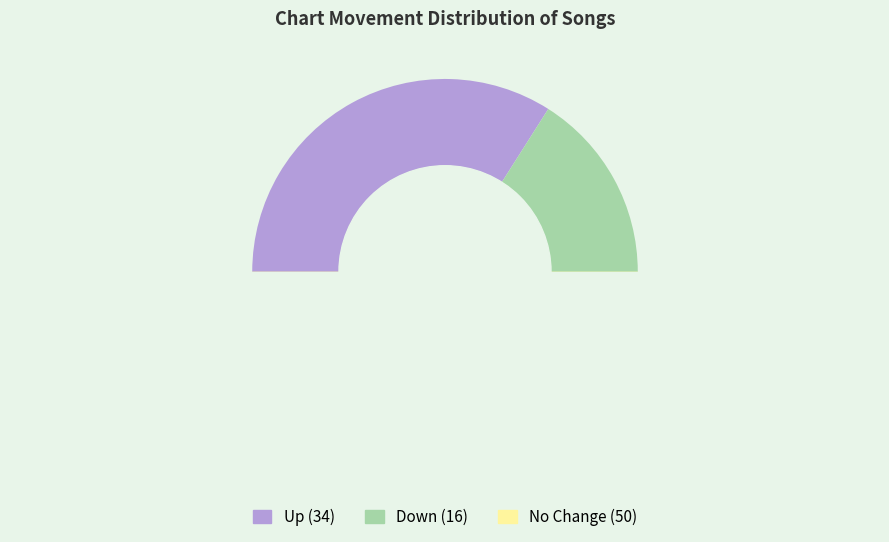

To the nearest percent, what percentage of the pie is down?

16%